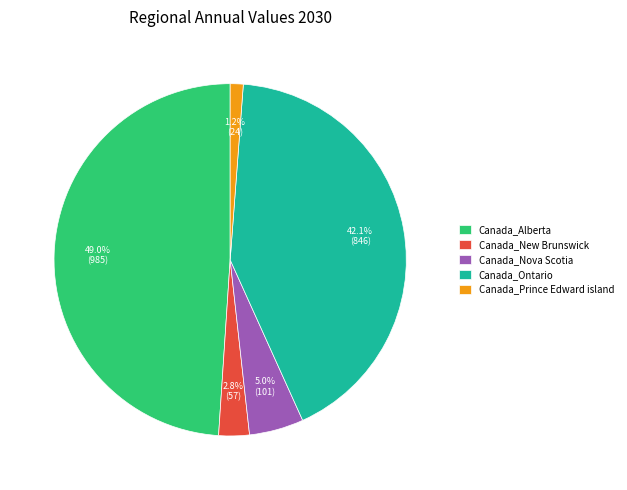

To the nearest percent, what is the combined percentage of Canada_Ontario and Canada_Prince Edward island?

43%